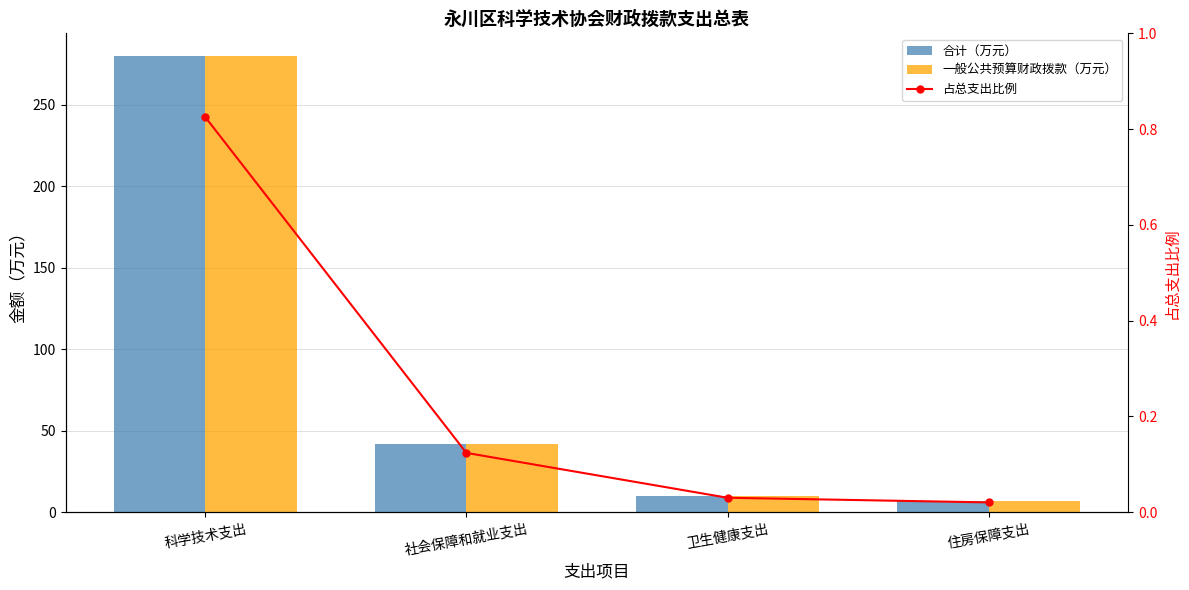

At which label does 合计（万元） first exceed 42?

科学技术支出